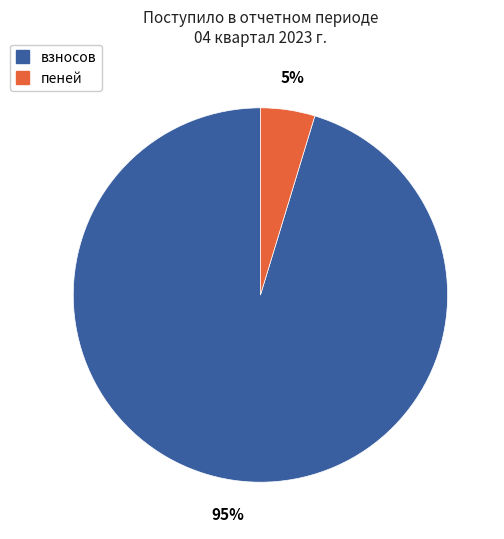

What is the largest slice in the pie chart?

взносов